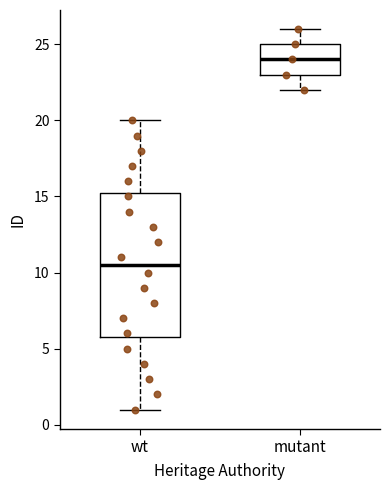

Which box's median line is the highest?

mutant